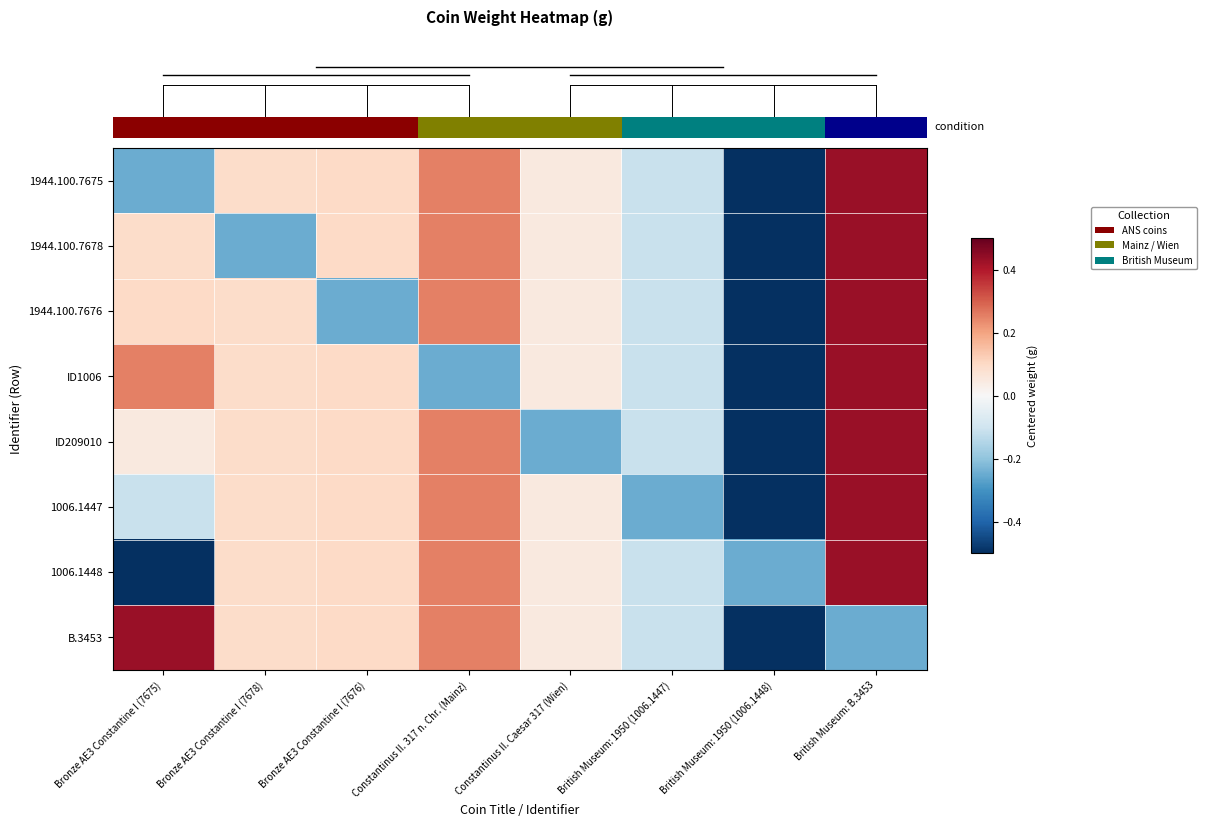

What is the difference between the highest and lowest values at Bronze AE3 Constantine I (7676)?

0.4